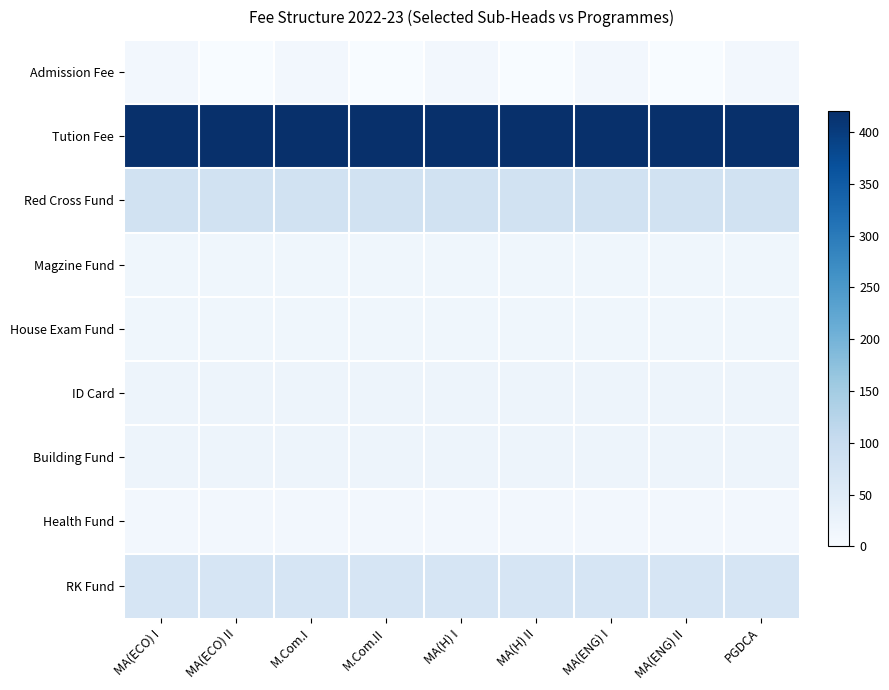

Rank the series at PGDCA from lowest to highest value.

Admission Fee, Health Fund, House Exam Fund, Magzine Fund, ID Card, Building Fund, RK Fund, Red Cross Fund, Tution Fee